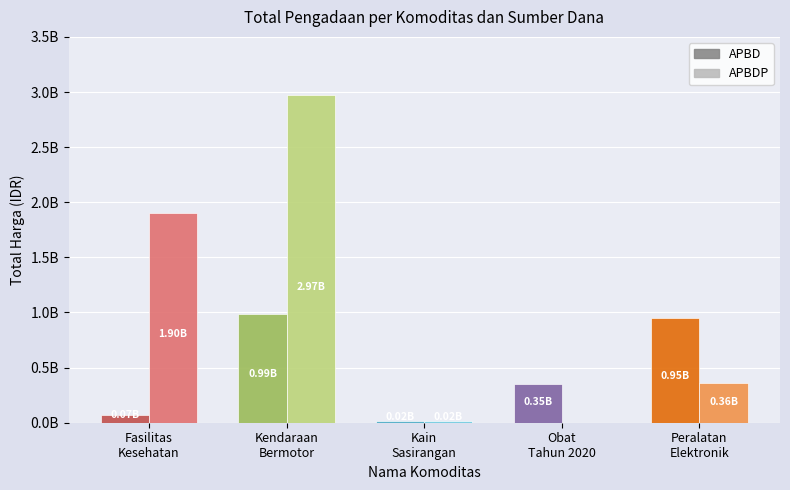

At which category does the chart reach its peak across all series?

Kendaraan
Bermotor